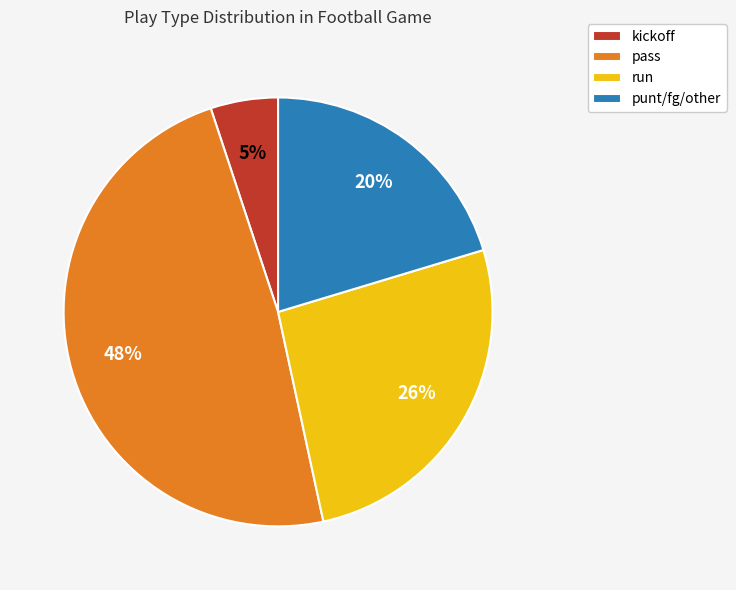

How many slices are in this pie chart?

4